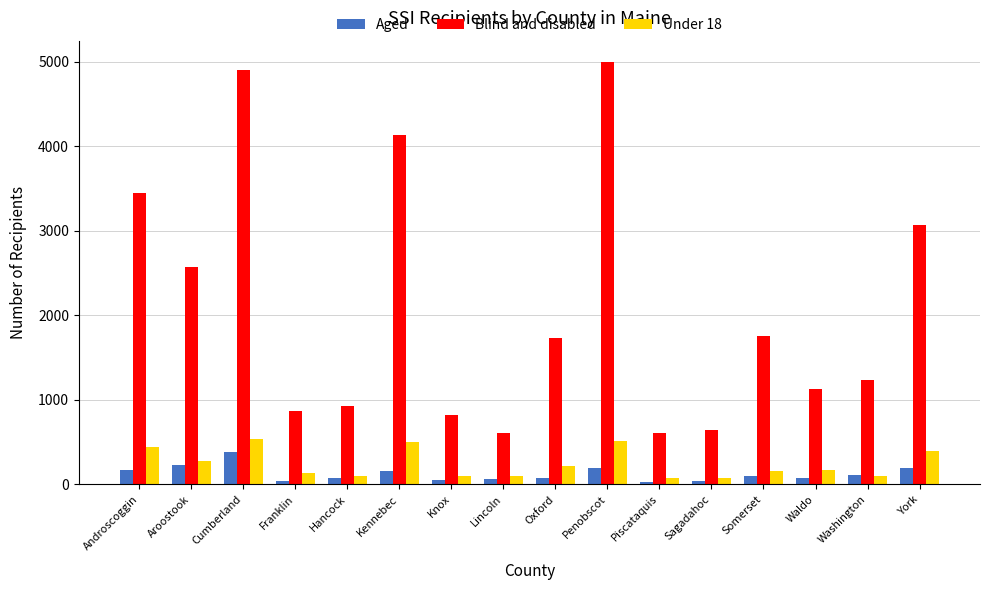

How many series are shown in this chart?

3